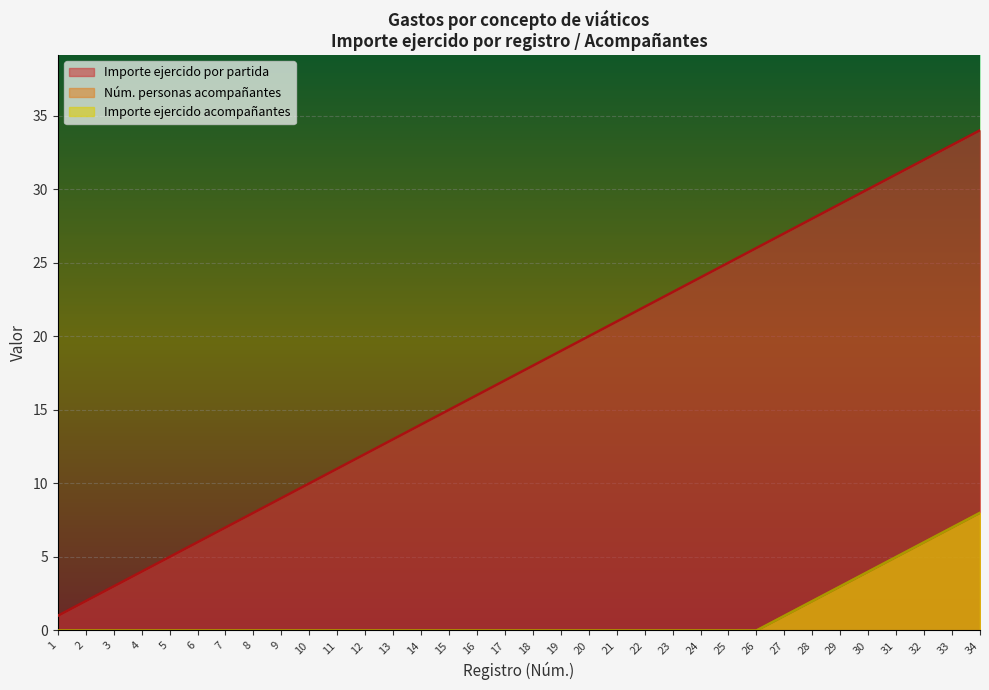

How many lines are shown in the chart?

3